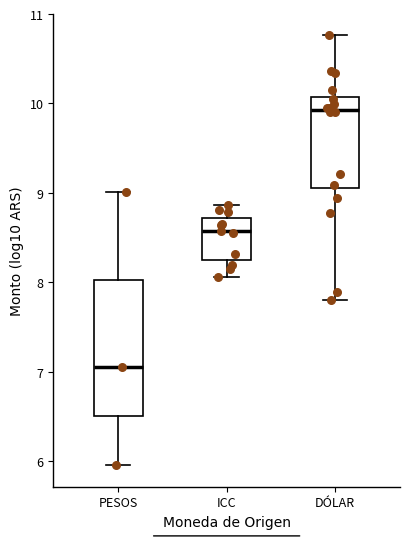

Reading left to right, transcribe this box plot: for each box, give where its median line is, the range the box spans, and where its two whiskers end, as read against the y-axis. The values are not printed on the chart, so give them approximately, as read against the axis.

PESOS: median 7.0, box 6.5 to 8.0, whiskers 6.0 to 9.0
ICC: median 8.6, box 8.3 to 8.7, whiskers 8.1 to 8.9
DÓLAR: median 9.9, box 9.1 to 10.1, whiskers 7.8 to 10.8